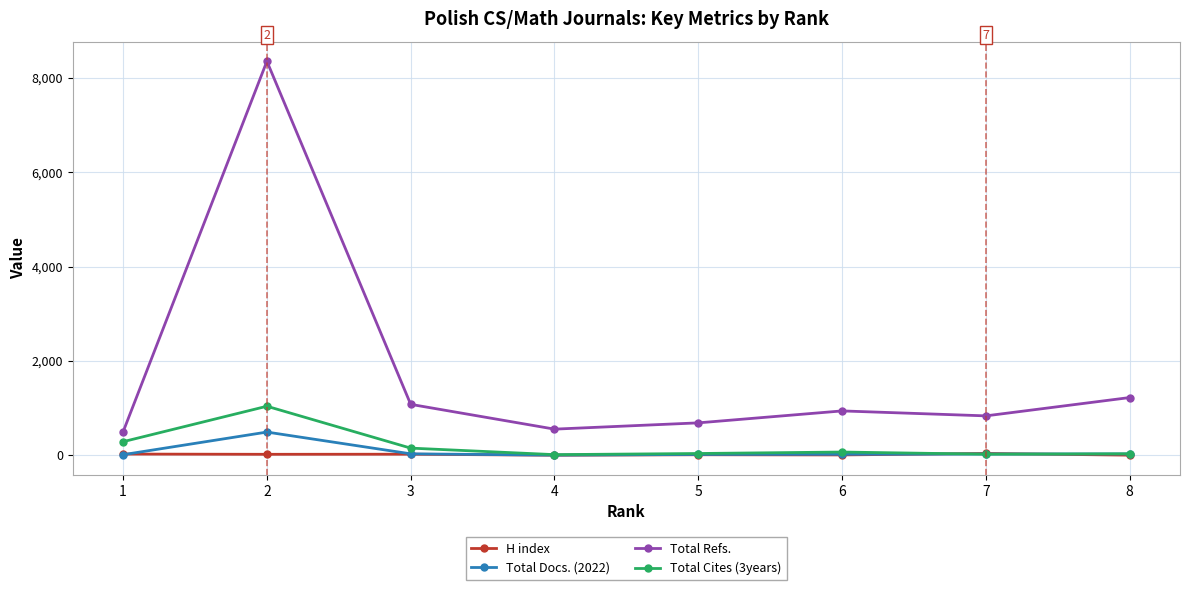

What is the sum of the H index values at 6 and 4?

14